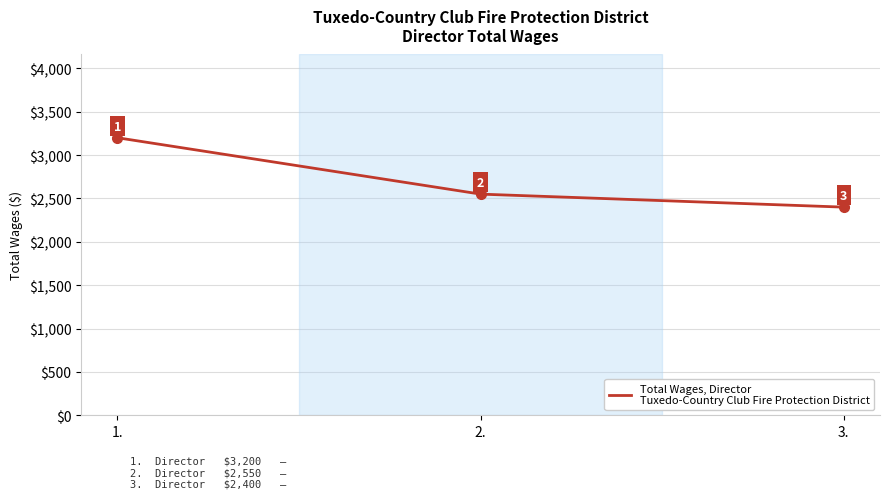

The chart shows a value of 1542 at 3.. True or false?

False